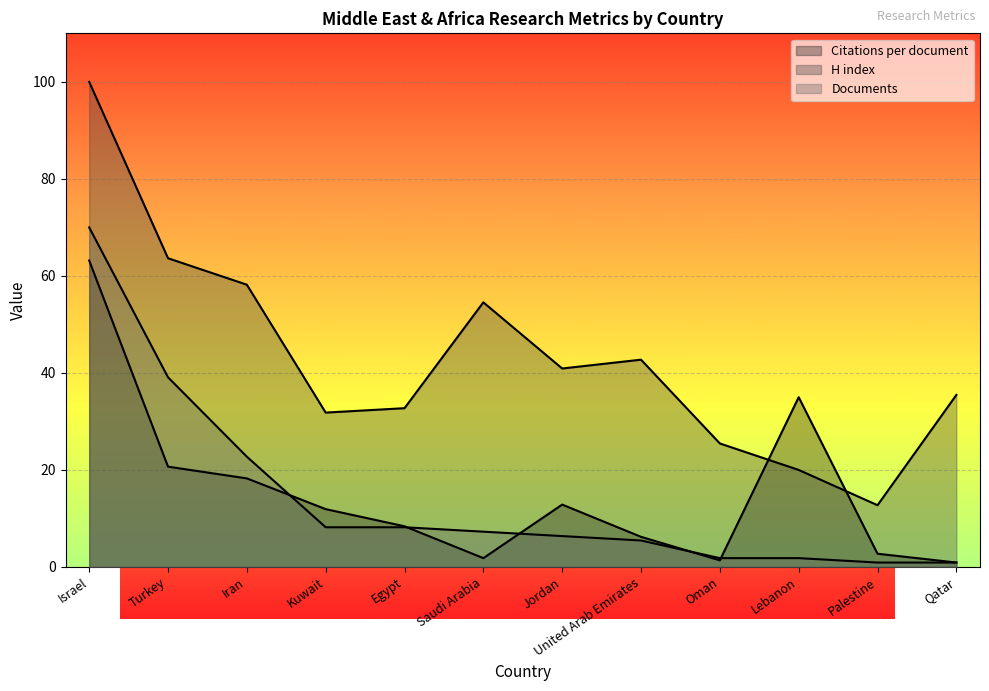

How many interior local peaks does the Citations per document series have?

2